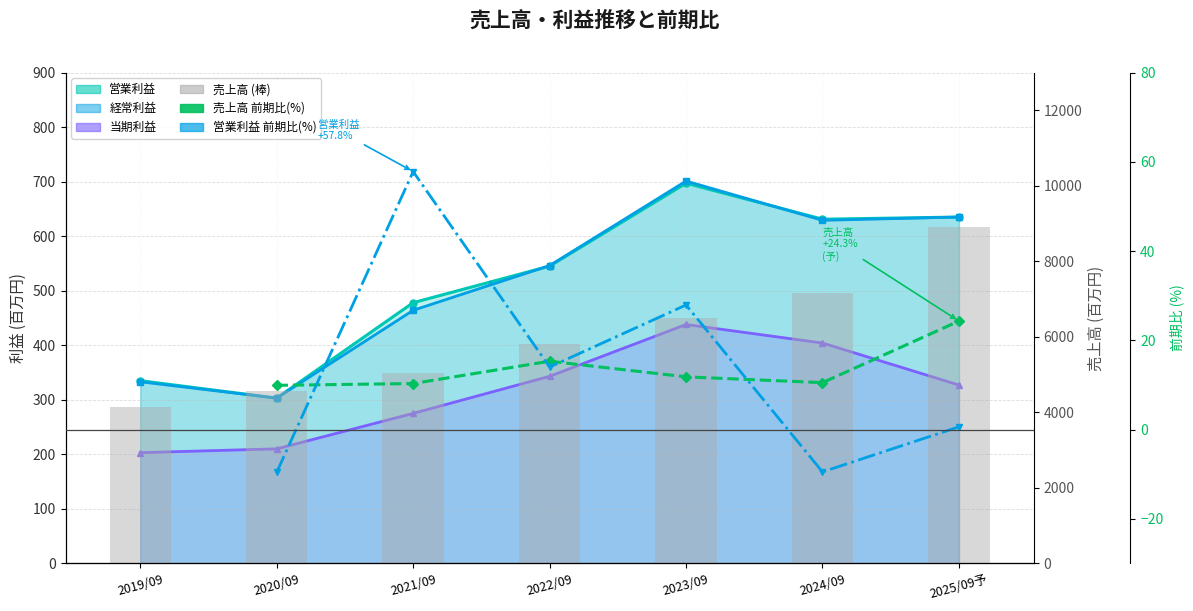

At which label does 営業利益 前期比(%) first exceed -9?

2021/09